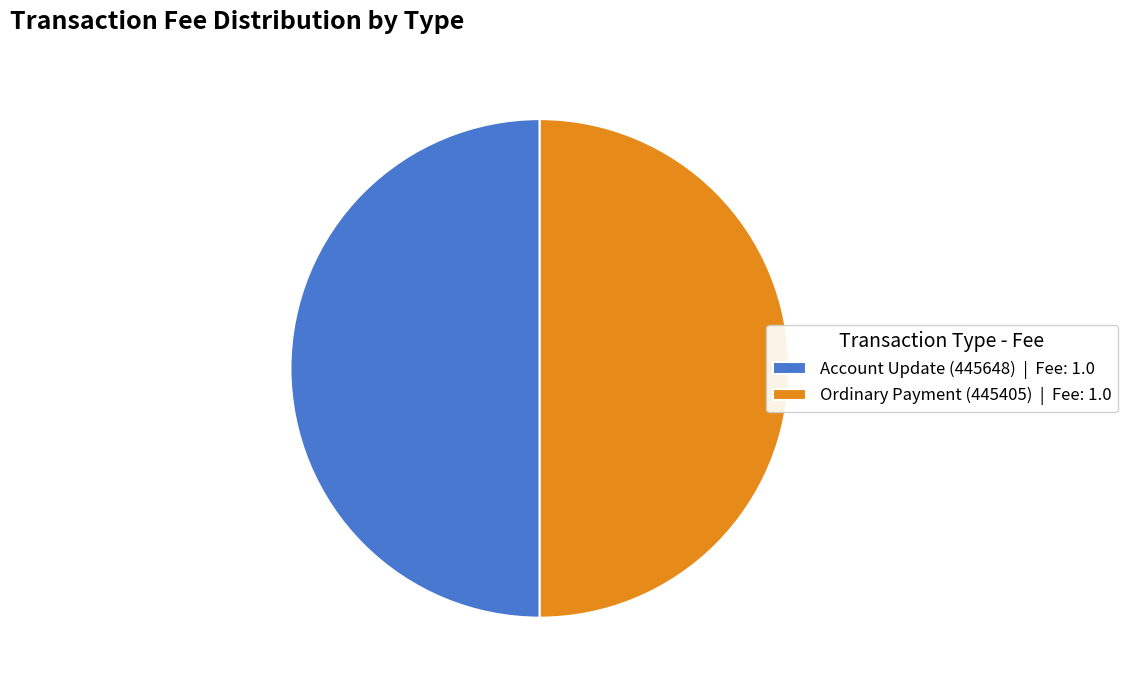

Count the number of slices in the pie.

2